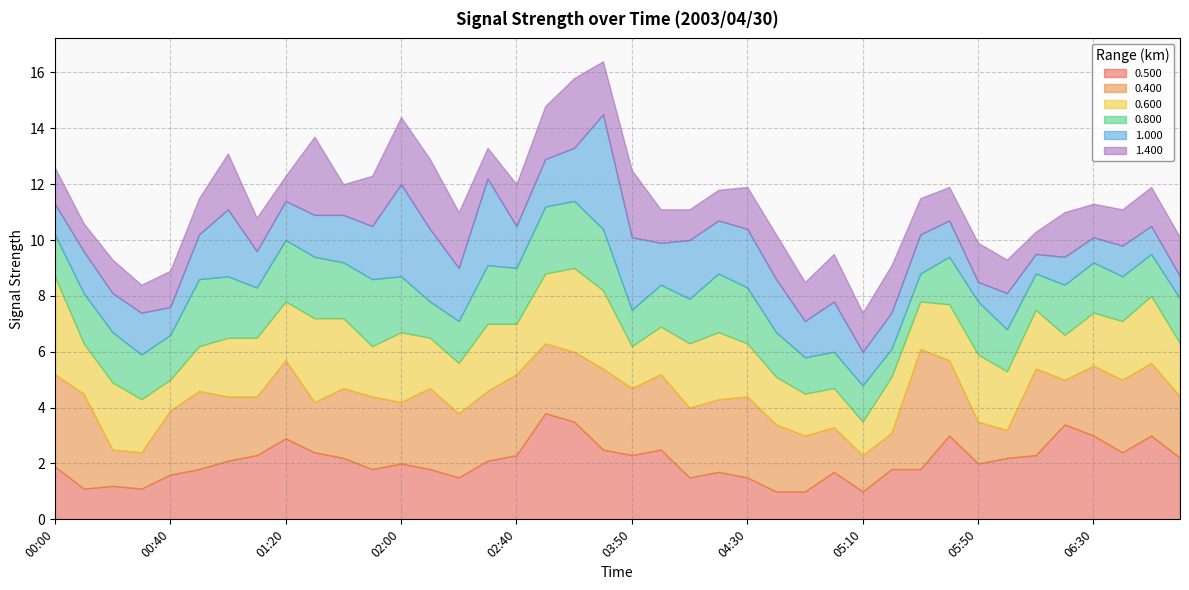

Where does the 0.600 series first go above 2?

00:00